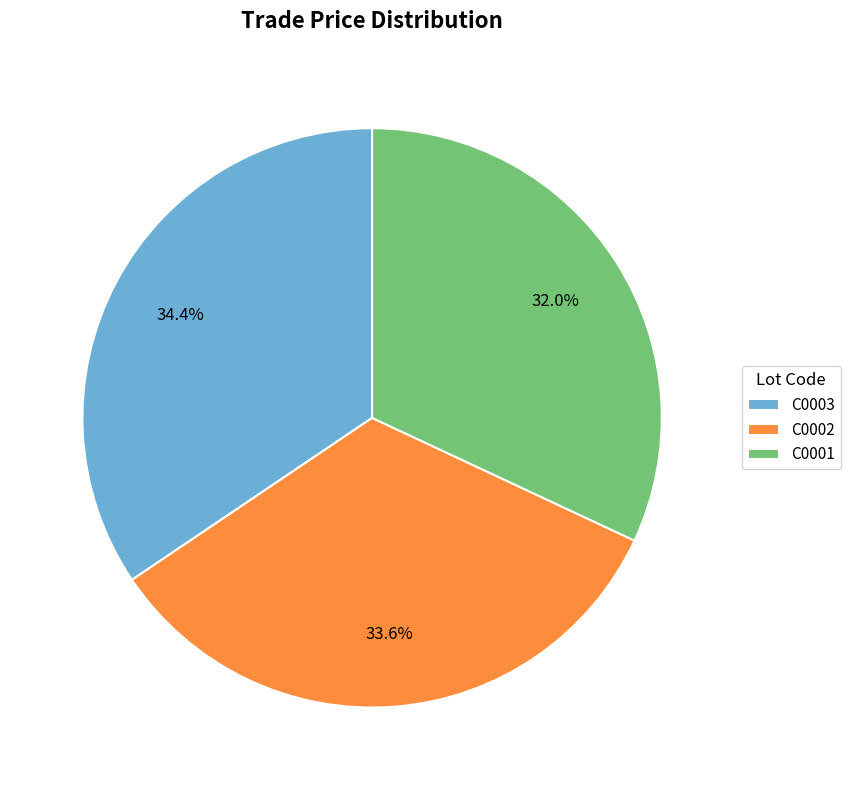

To the nearest percent, what is the difference between the C0003 and C0001 slice percentages?

2%